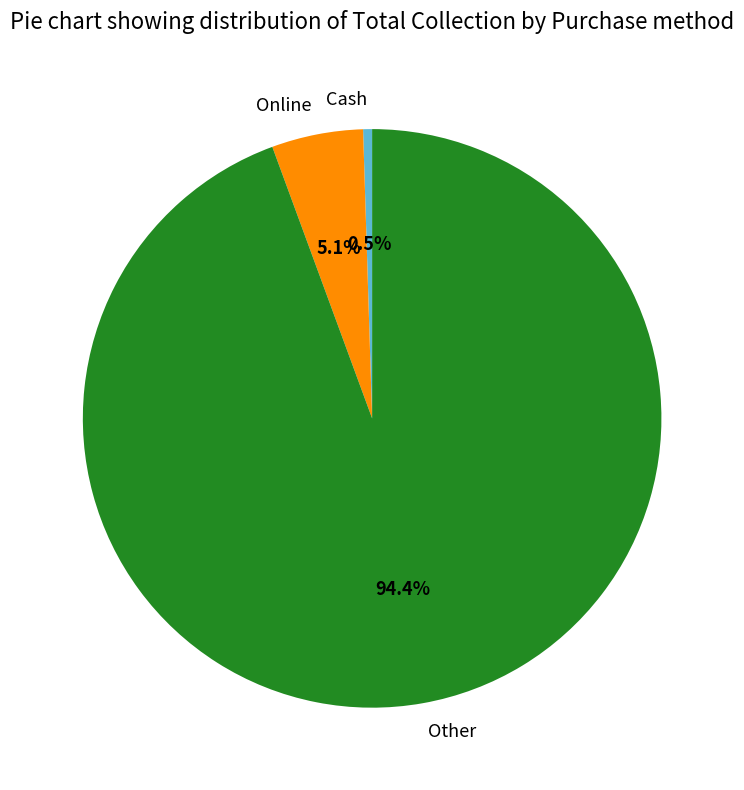

To the nearest percent, what percentage of the pie is Other?

94%